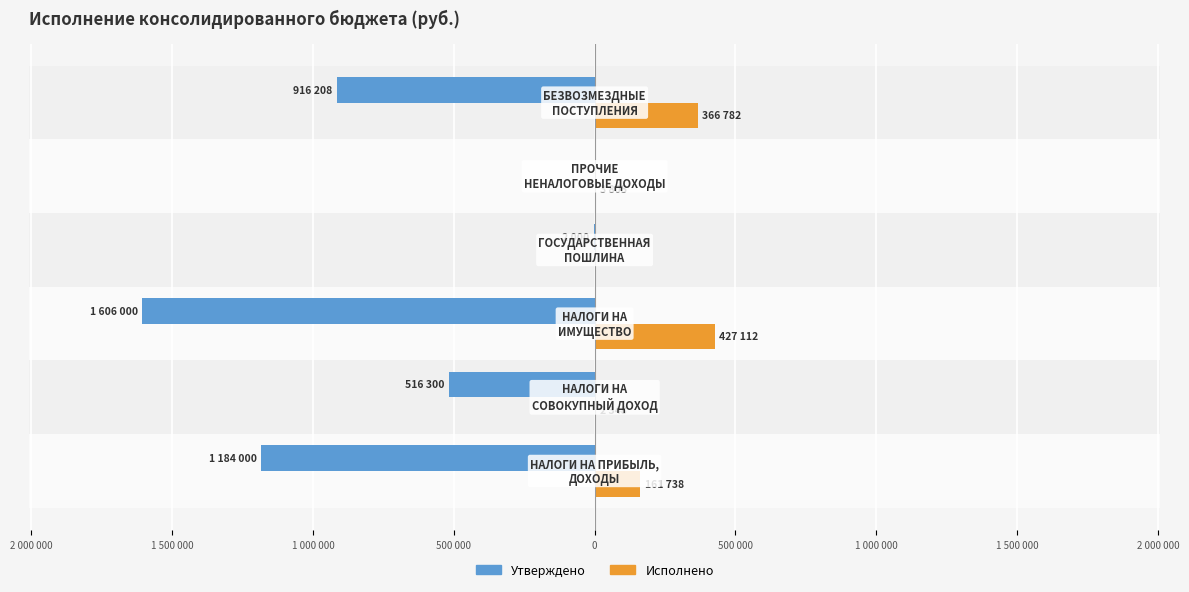

How many data points does each series have?

6